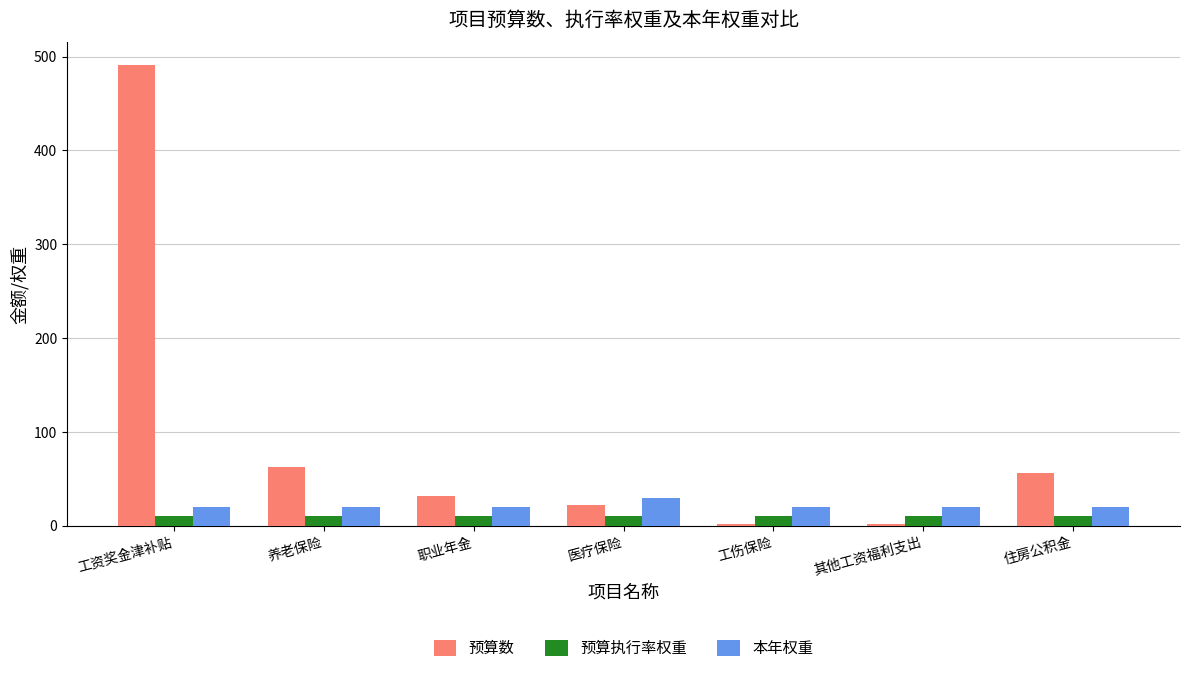

Between 工资奖金津补贴 and 其他工资福利支出, which series saw the biggest shift?

预算数